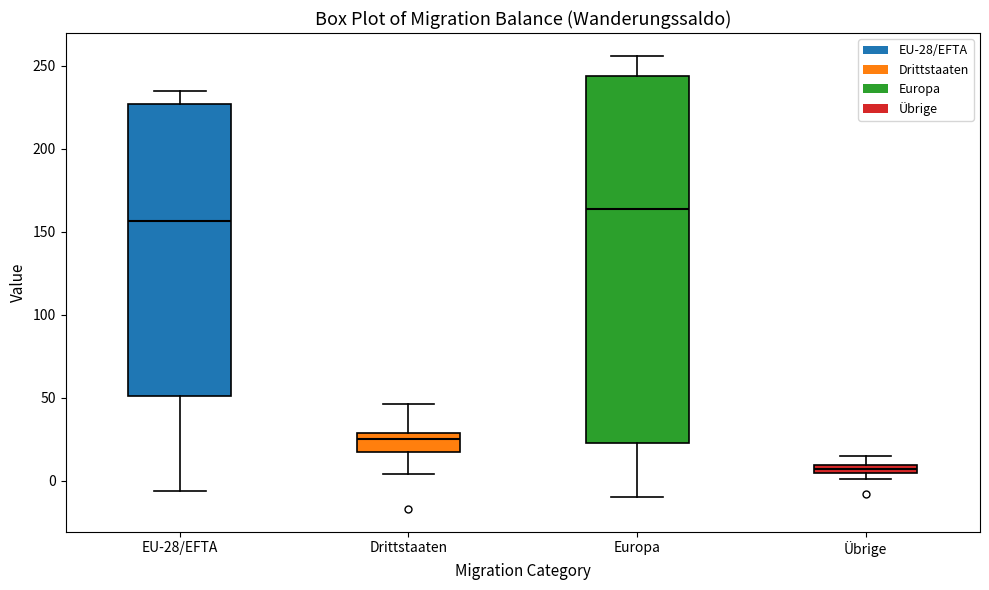

Where does the upper whisker of the box for Übrige end on the y-axis? The values are not printed on the chart, so give them approximately, as read against the axis.

15